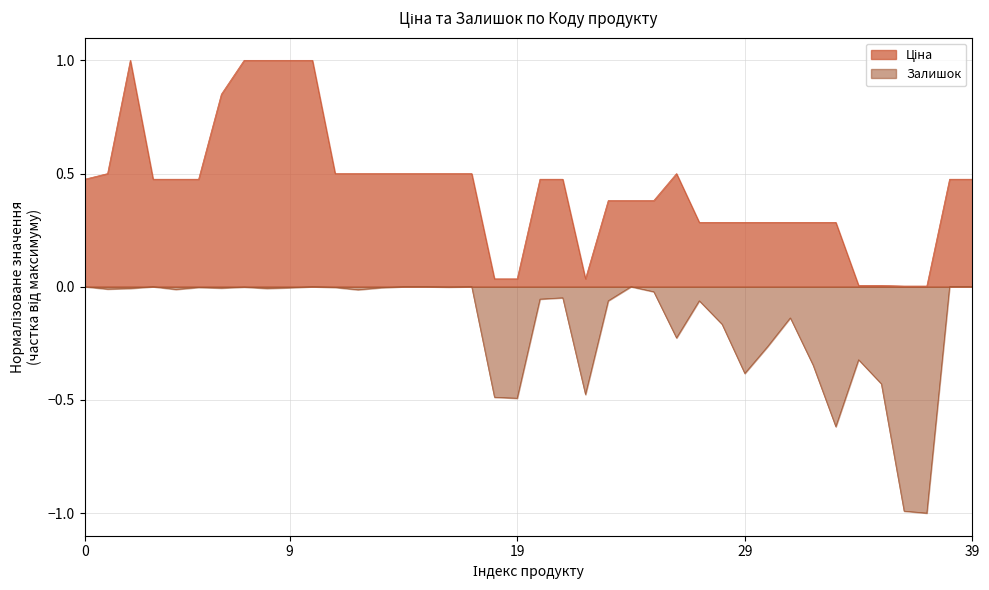

True or false: Ціна and Залишок intersect in this chart.

False